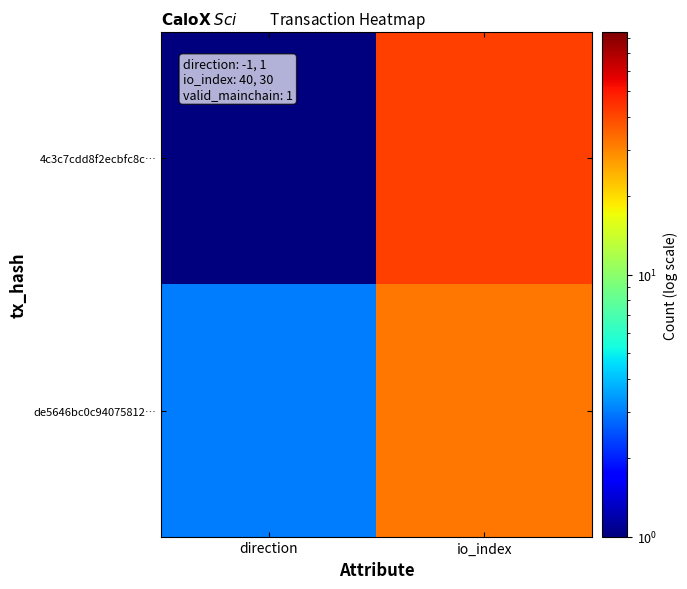

Rank the series at io_index from highest to lowest value.

4c3c7cdd8f2ecbfc8c…, de5646bc0c94075812…